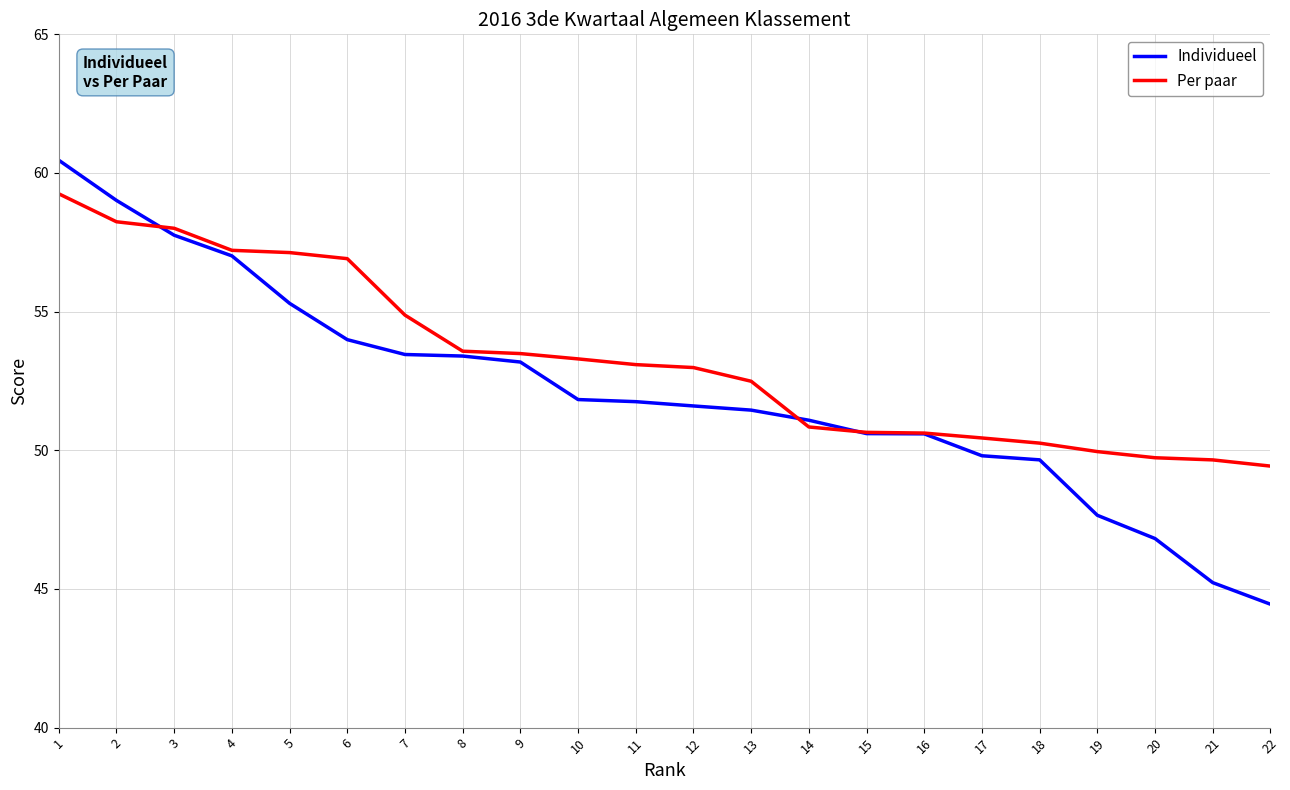

What is the approximate value of Individueel at 5?

55.3